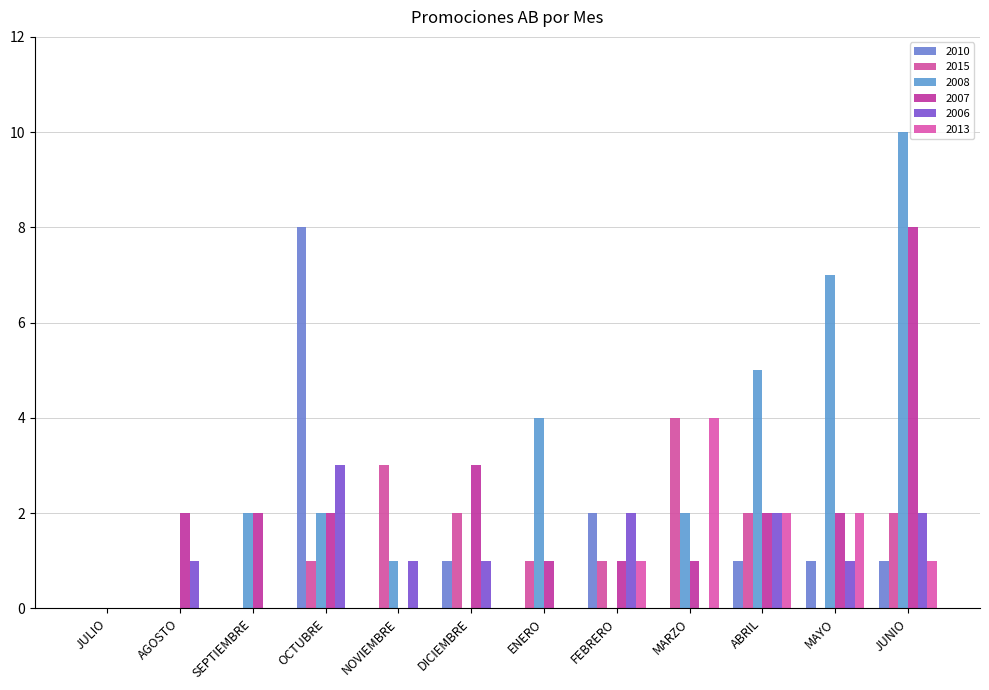

Which series has the largest range (max minus min)?

2008